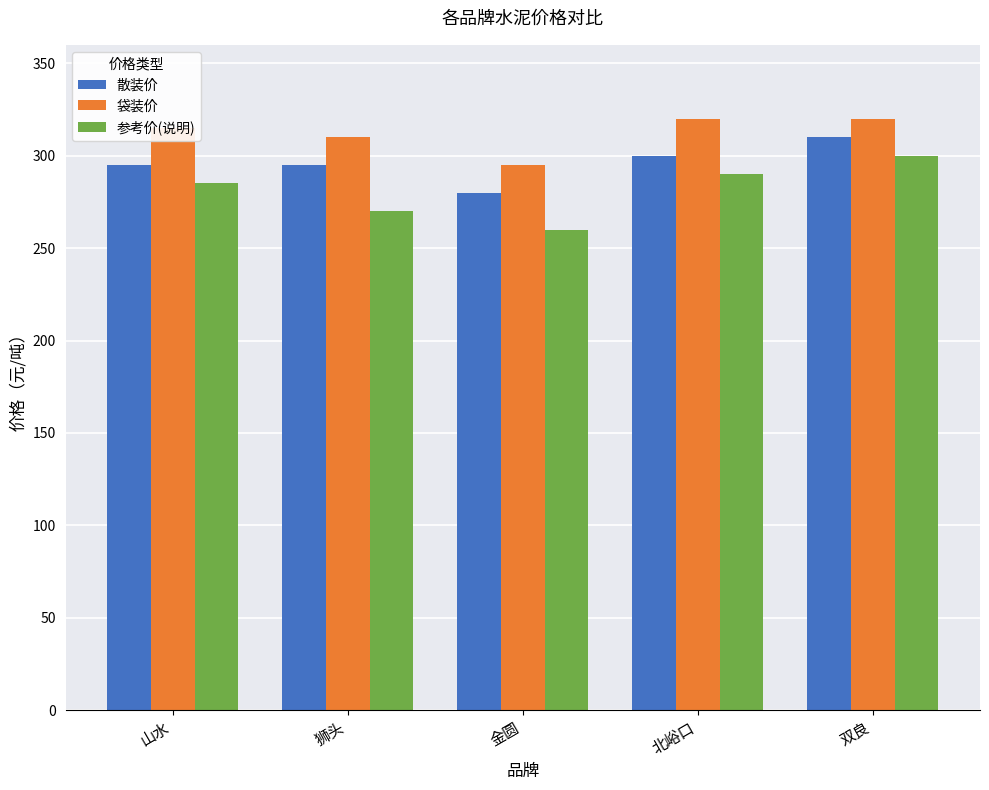

Rank the series by their average value, from lowest to highest.

参考价(说明), 散装价, 袋装价